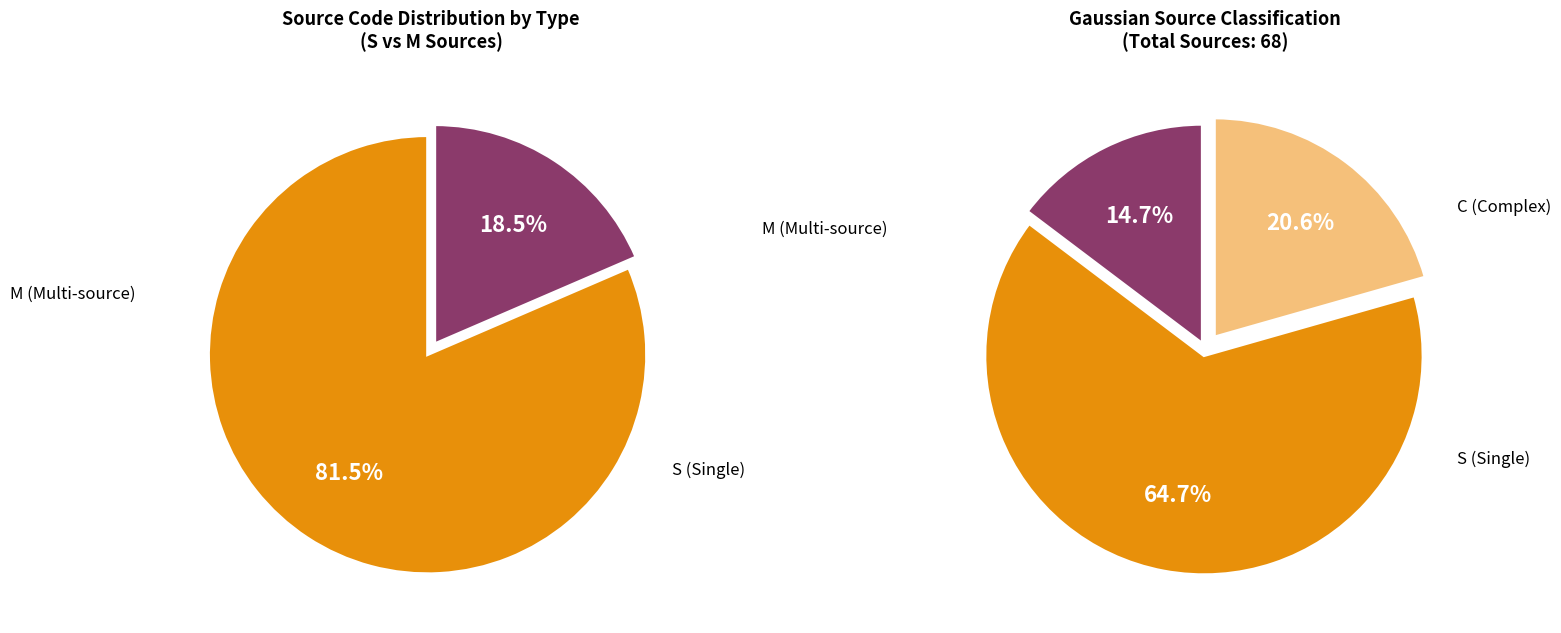

To the nearest percent, what percentage of the pie is C?

21%